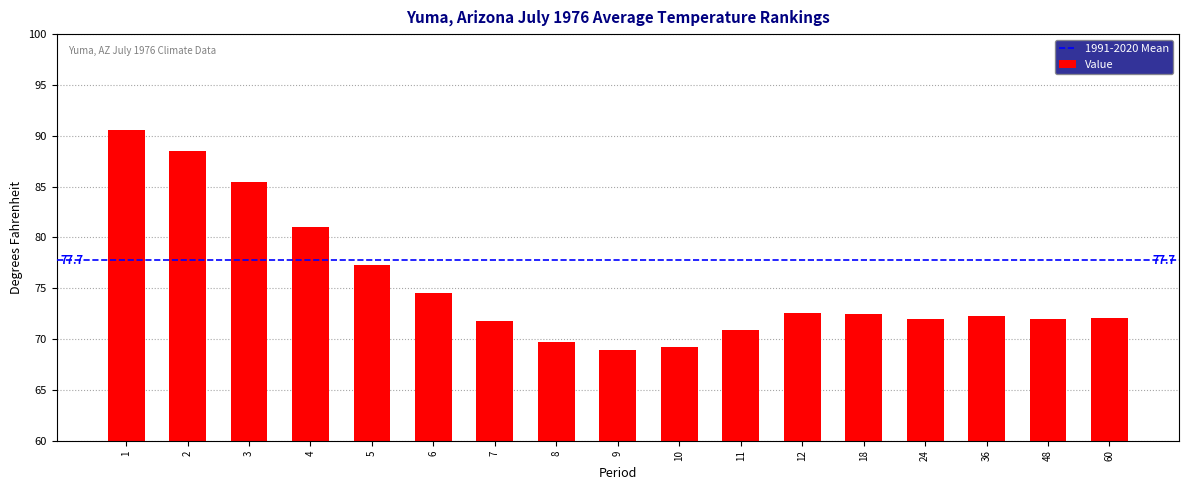

Approximately how many times larger is the value at 8 compared to 48?

1.0